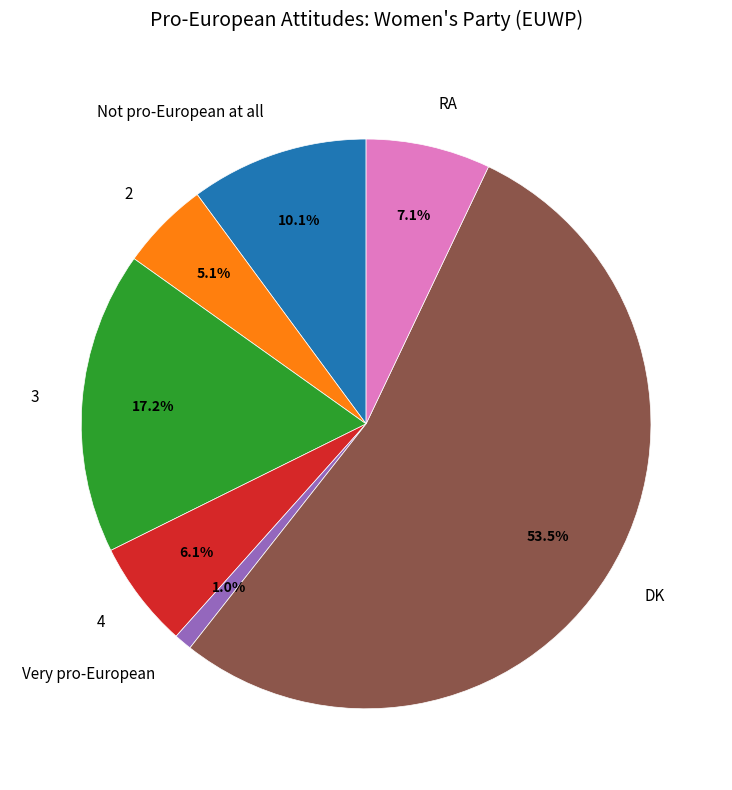

Between 2 and Very pro-European, which is larger?

2